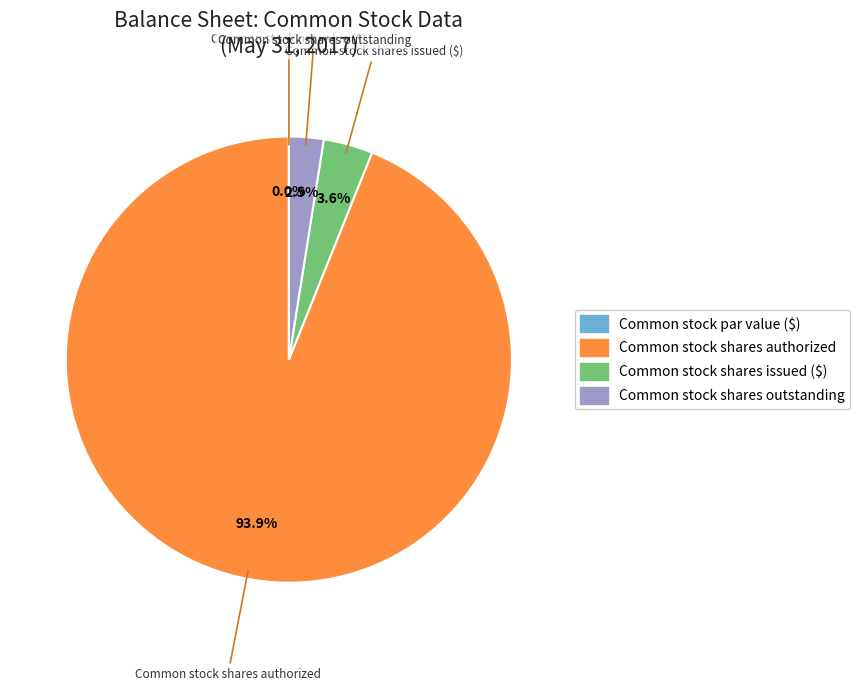

To the nearest percent, what is the average slice percentage?

25%